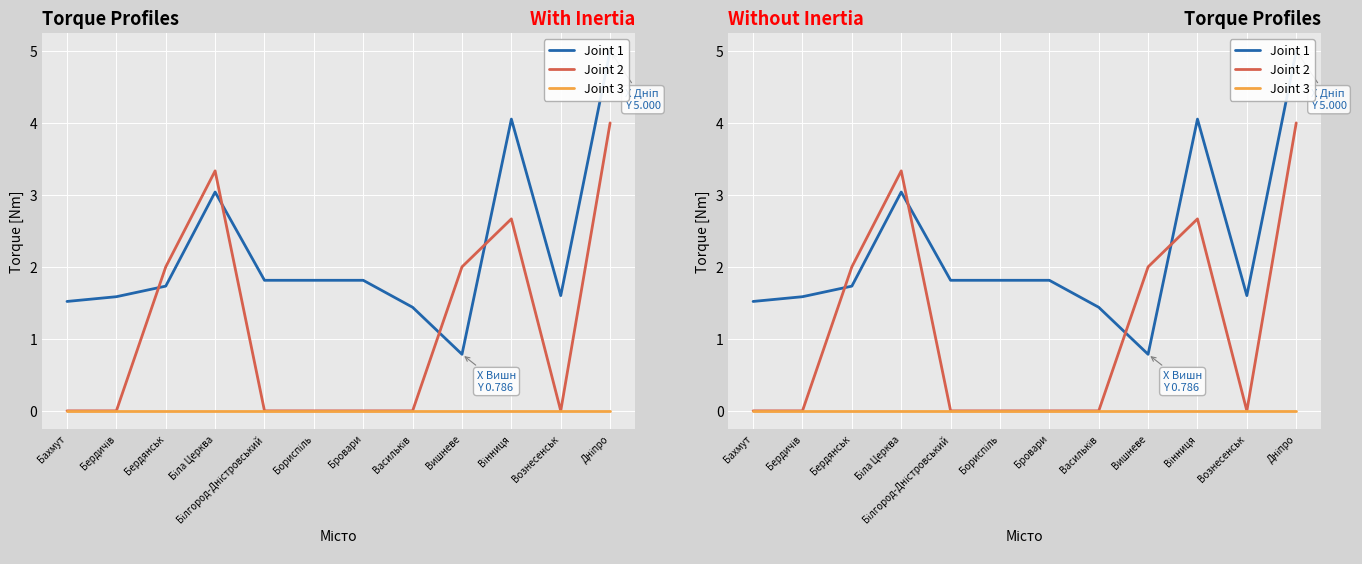

At which label does Joint 2 reach its minimum?

Бахмут